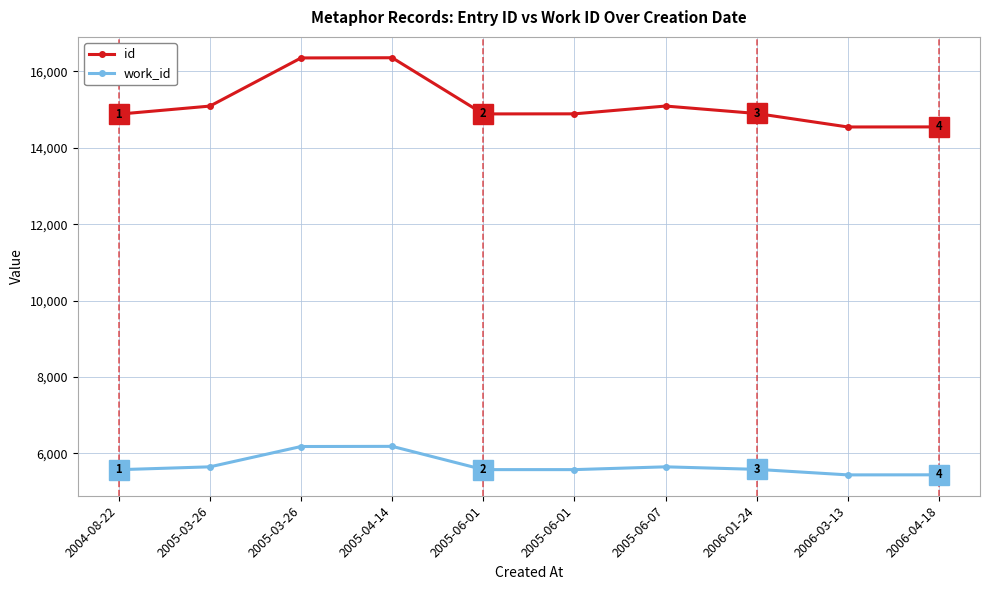

Reading left to right, extract all data points from this chart.

id: 14883	15094	16355	16360	14889	14891	15095	14900	14547	14549
work_id: 5572	5647	6179	6183	5574	5574	5647	5581	5436	5438